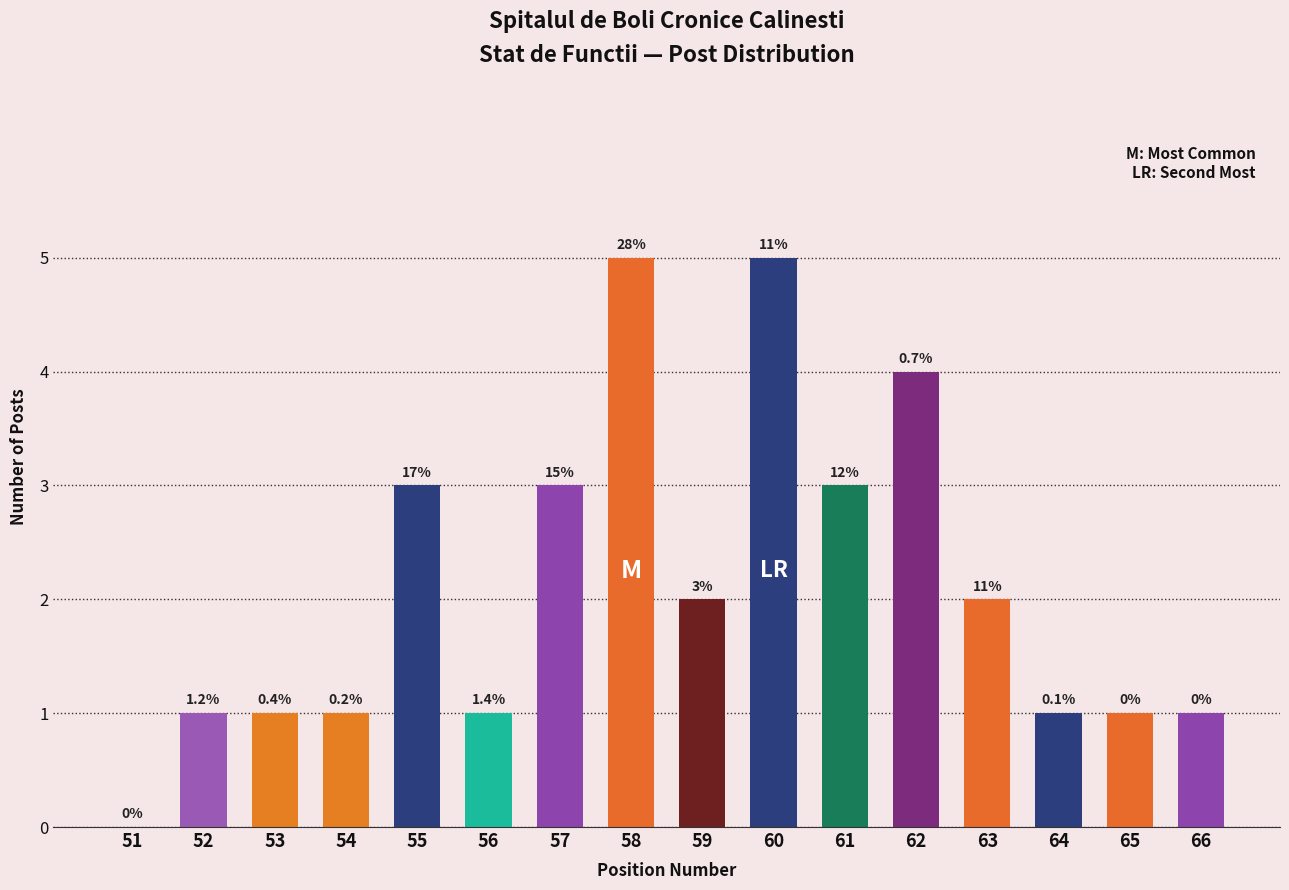

Are the bars horizontal?

No